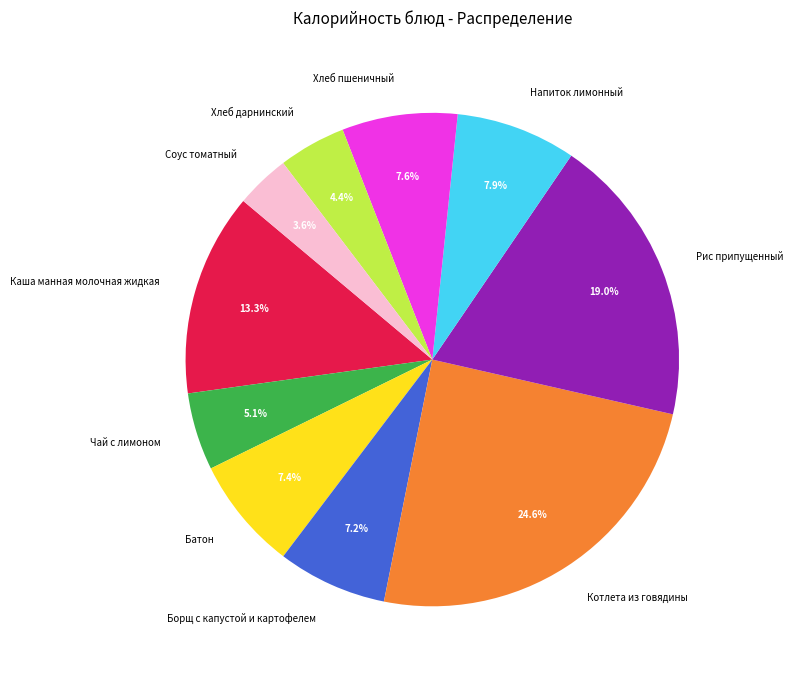

How many slices are in this pie chart?

10